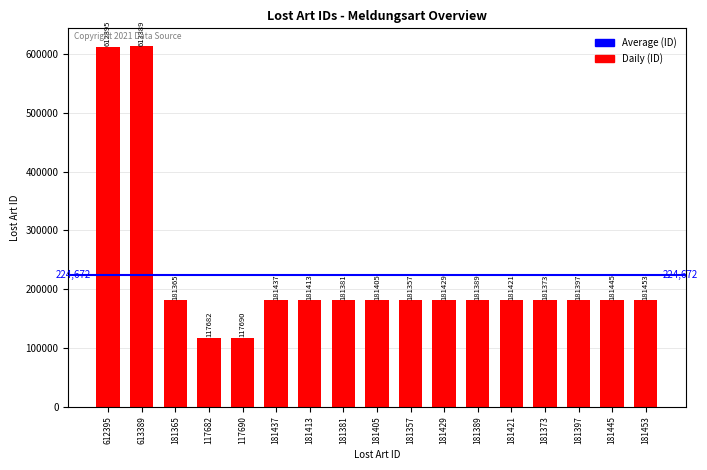

Count the number of data series in this chart.

1